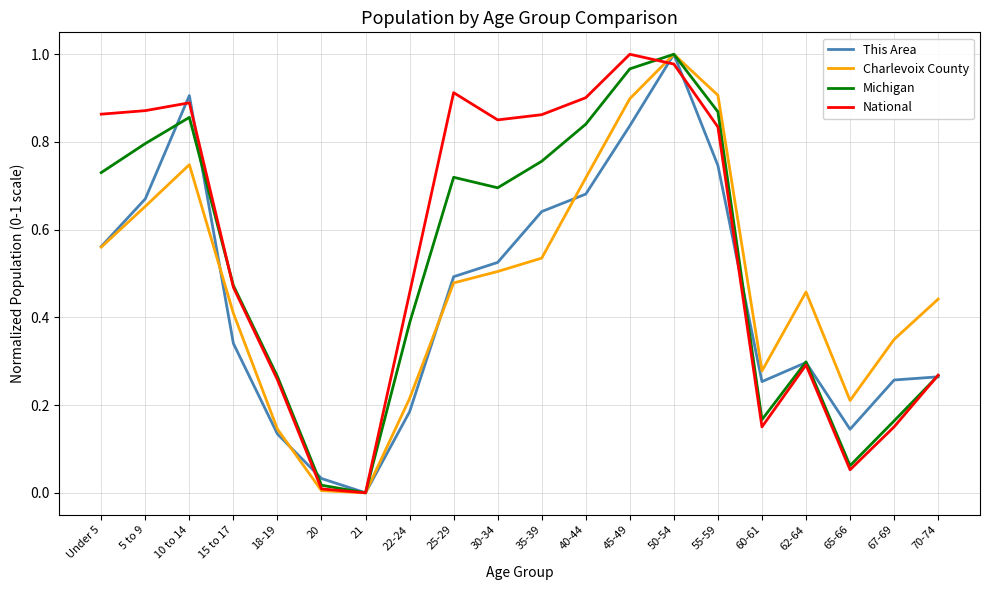

Which category has the lowest value in the This Area series?

21